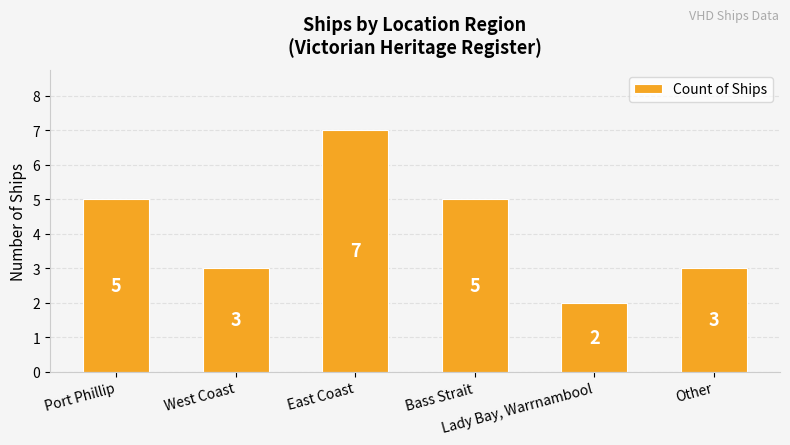

What is the label of the 5th bar from the left?

Lady Bay, Warrnambool